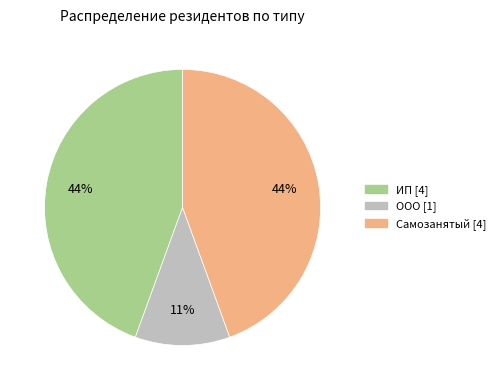

What percentage is the ООО slice, to the nearest percent?

11%